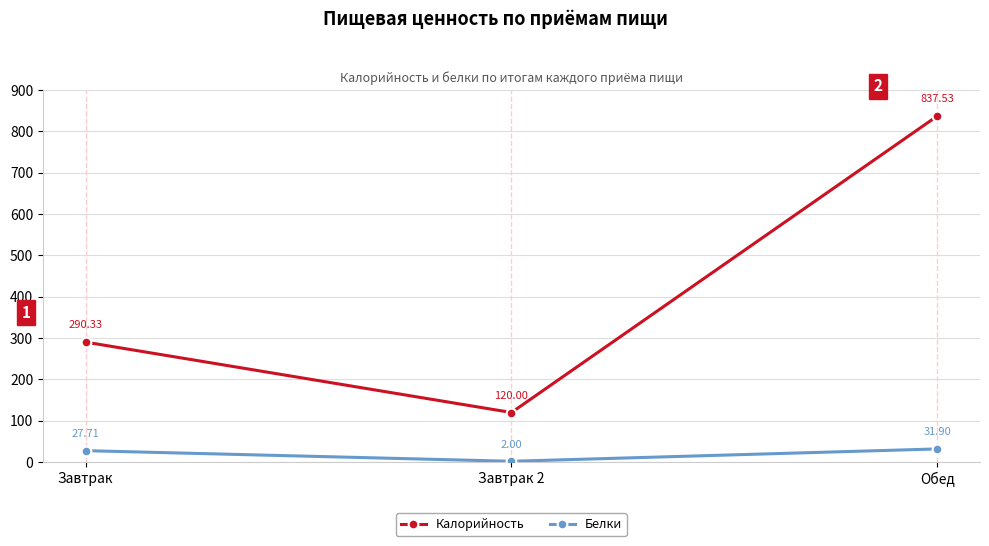

What is the label of the 2nd point from the right?

Завтрак 2